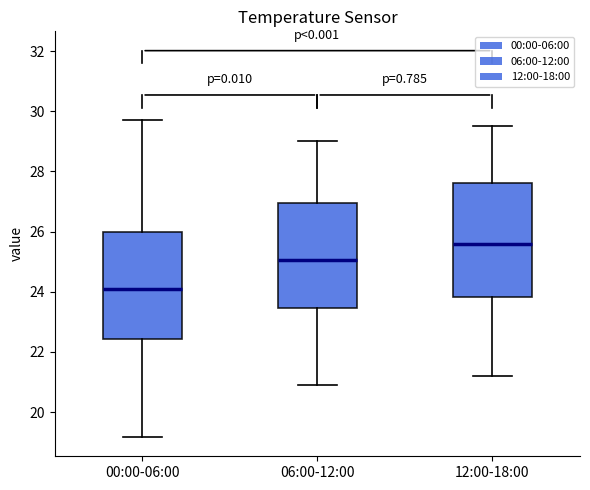

Reading left to right, transcribe this box plot: for each box, give where its median line is, the range the box spans, and where its two whiskers end, as read against the y-axis. The values are not printed on the chart, so give them approximately, as read against the axis.

00:00-06:00: median 24.2, box 22.4 to 26.0, whiskers 19.2 to 29.8
06:00-12:00: median 25.0, box 23.4 to 27.0, whiskers 21.0 to 29.0
12:00-18:00: median 25.6, box 23.8 to 27.6, whiskers 21.2 to 29.6